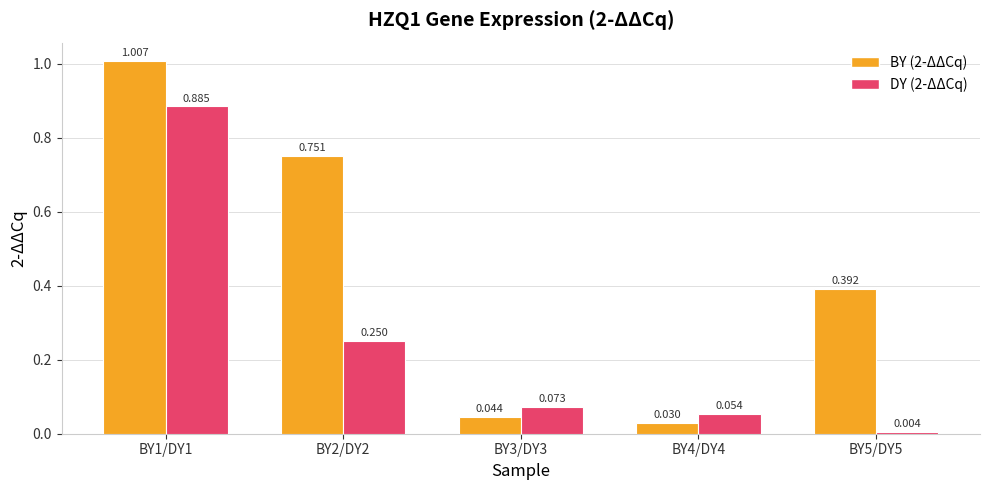

Is the value of DY (2-ΔΔCq) at BY1/DY1 greater than the value of BY (2-ΔΔCq) at BY1/DY1?

No